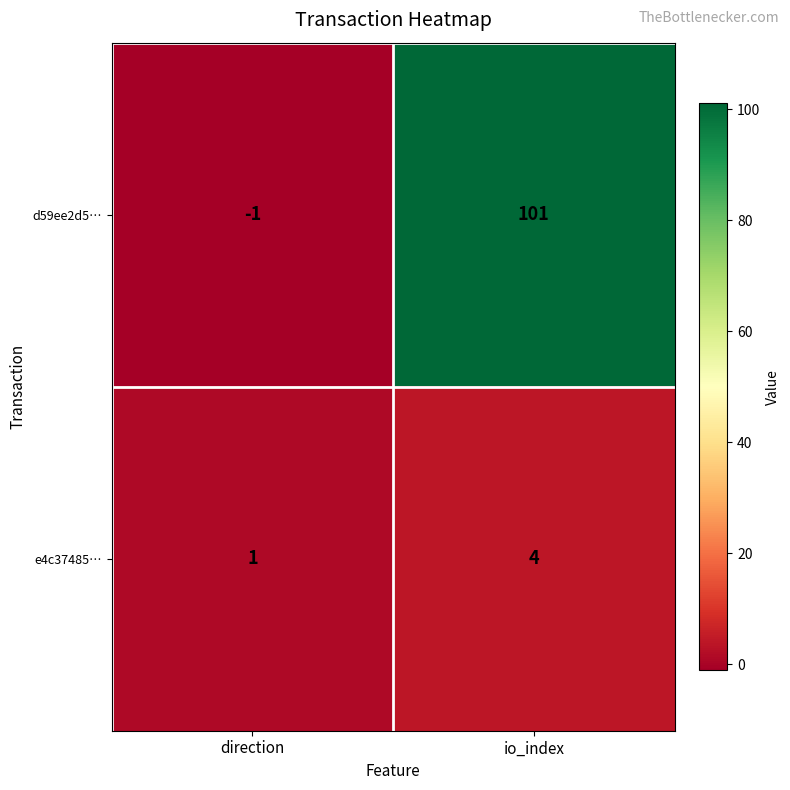

Reading left to right, list all the values displayed in this chart.

d59ee2d5…: direction=-1	io_index=101
e4c37485…: direction=1	io_index=4